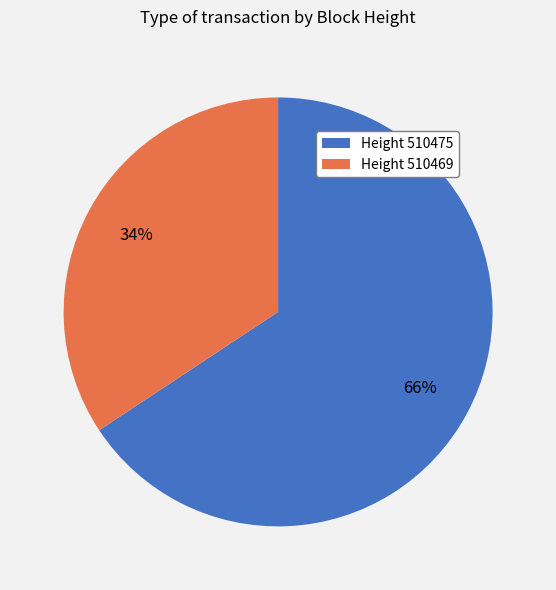

Is it true that Height 510475 is 57% of the pie?

False